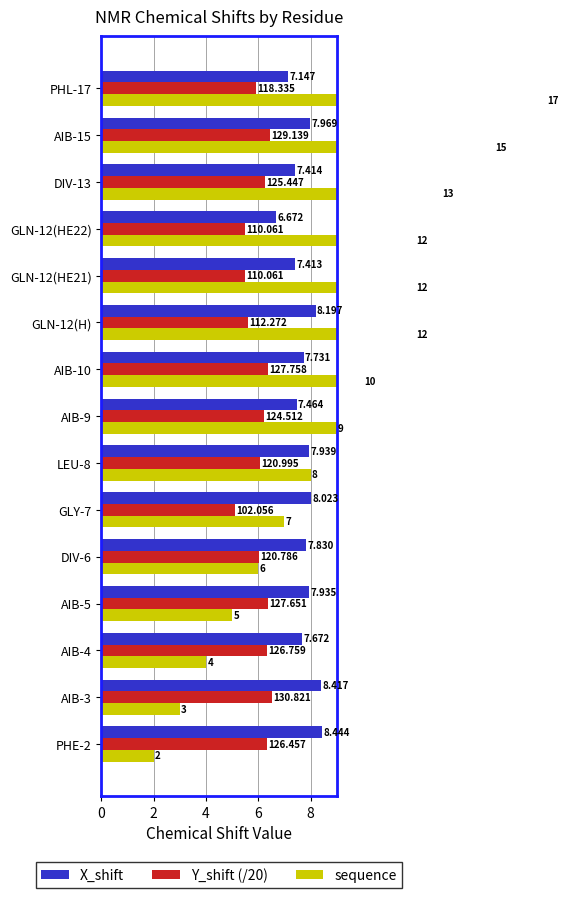

True or false: Y_shift (/20) has a value of 6.0 at DIV-6.

True